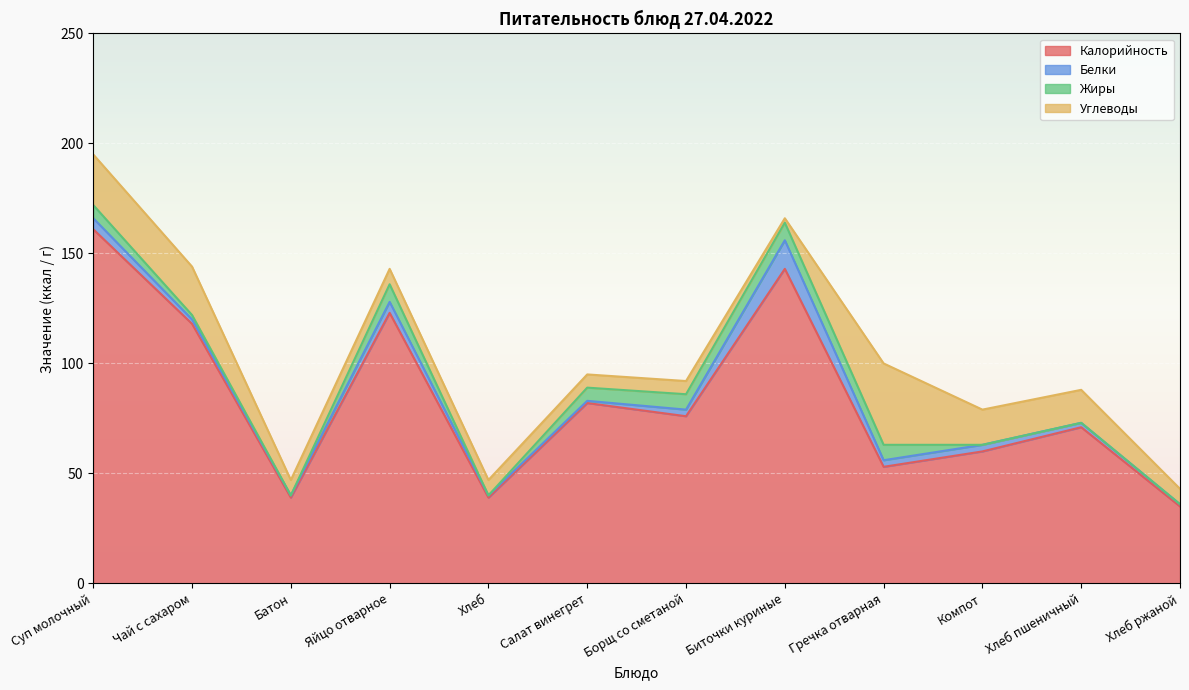

Which category has the lowest value across all series?

Батон